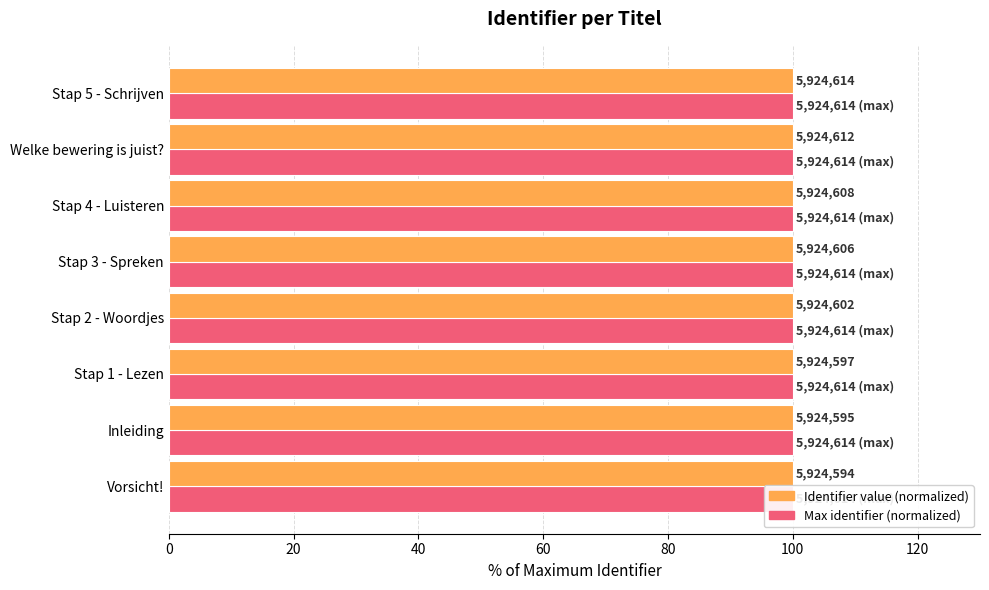

How many categories are shown in the chart?

8